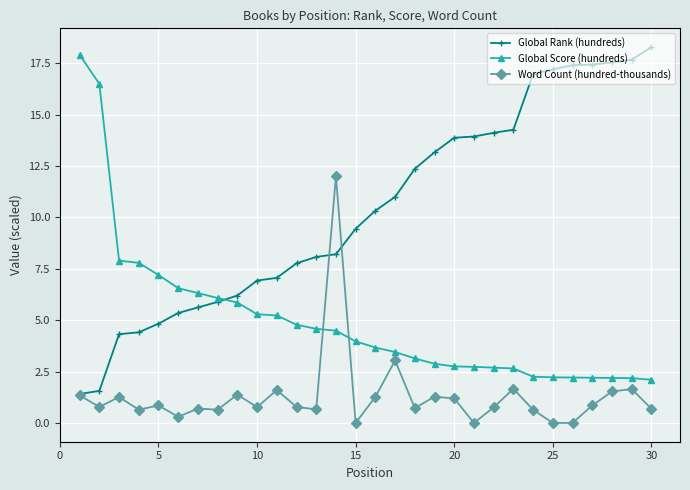

What are all the series names shown in the legend?

Global Rank (hundreds), Global Score (hundreds), Word Count (hundred-thousands)